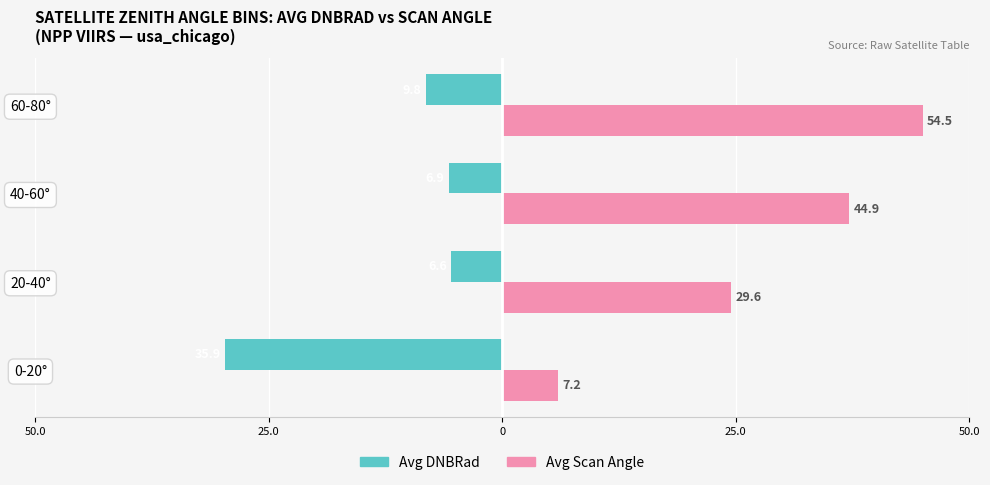

What are all the series names shown in the legend?

Avg DNBRad, Avg Scan Angle